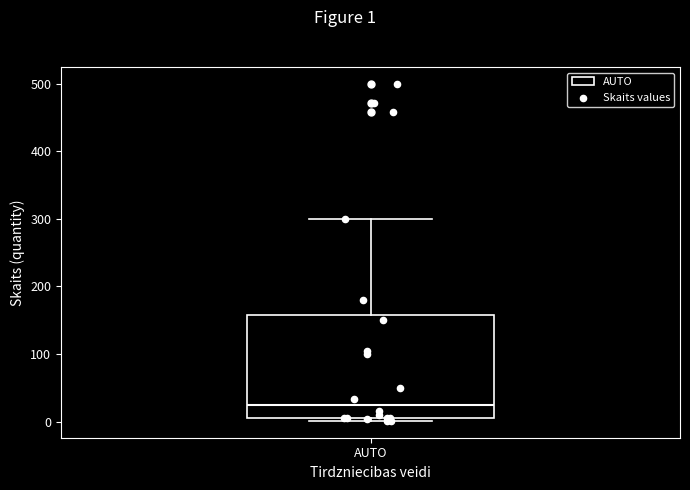

Read this box plot against the y-axis: the position of the median line, the range covered by the box, and the ends of both whiskers. The values are not printed on the chart, so give them approximately, as read against the axis.

median 20, box 10 to 160, whiskers 0 to 300